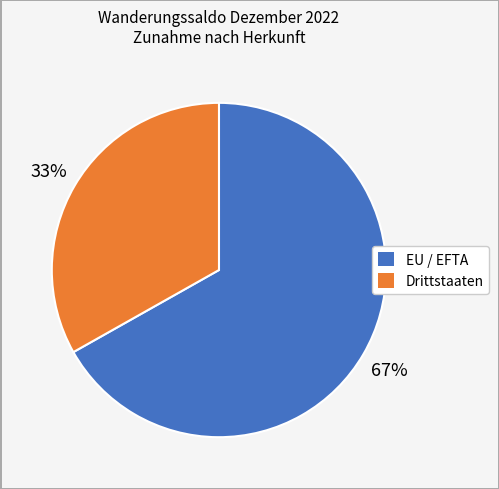

Approximately how many times larger is the value at EU / EFTA compared to Drittstaaten?

2.0